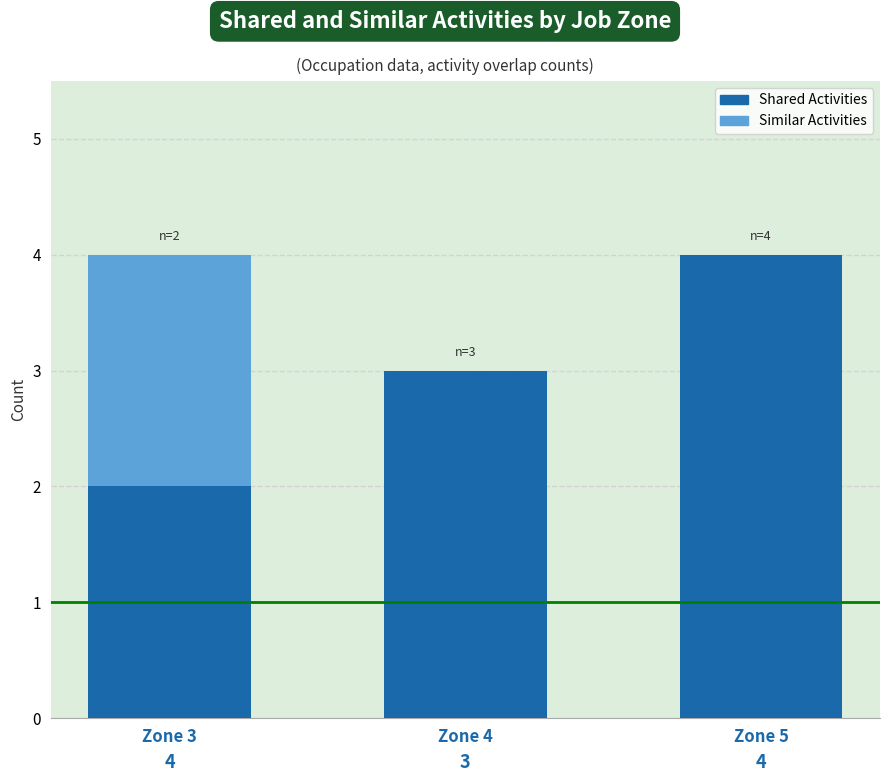

What is the sum of all Shared Activities values?

9